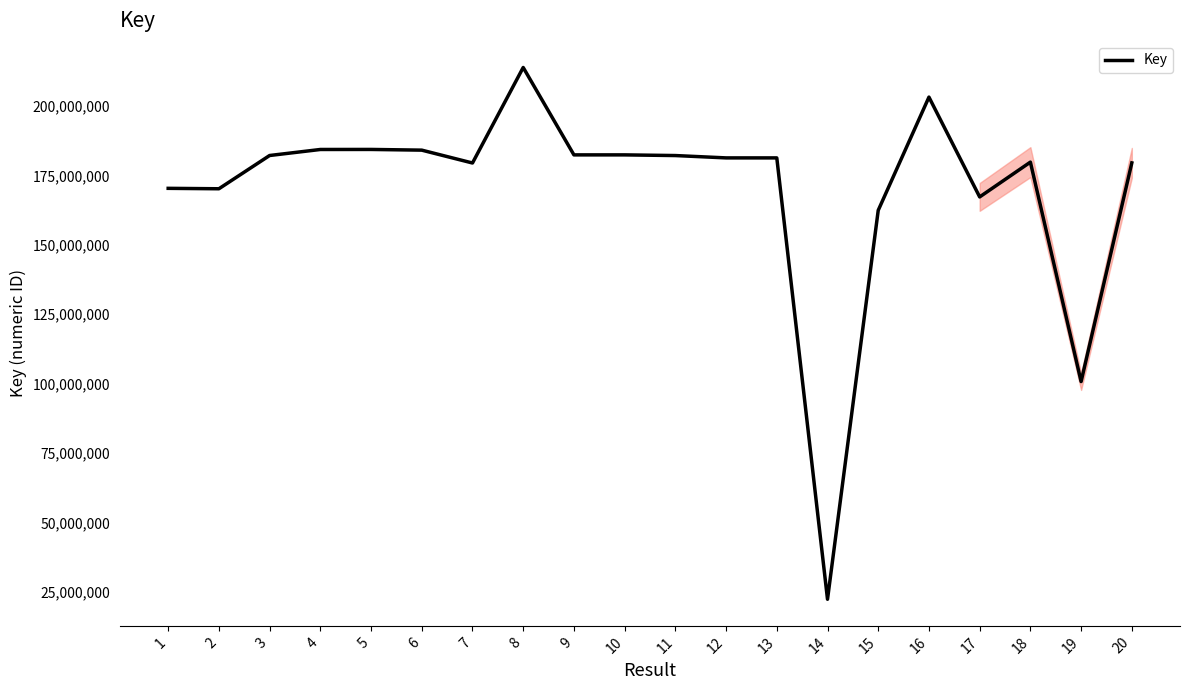

What value does the data have at 14, to the nearest 10?

22254980